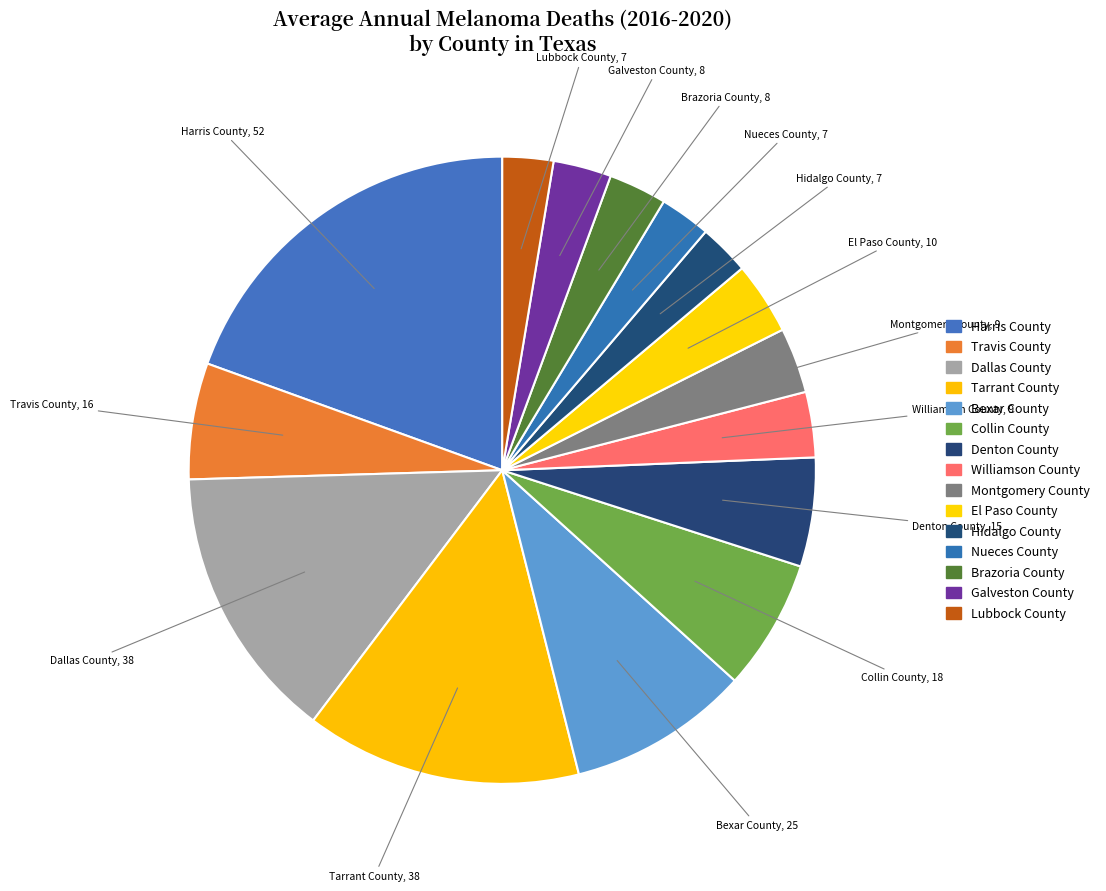

Approximately how many times larger is the value at Collin County compared to Harris County?

0.3